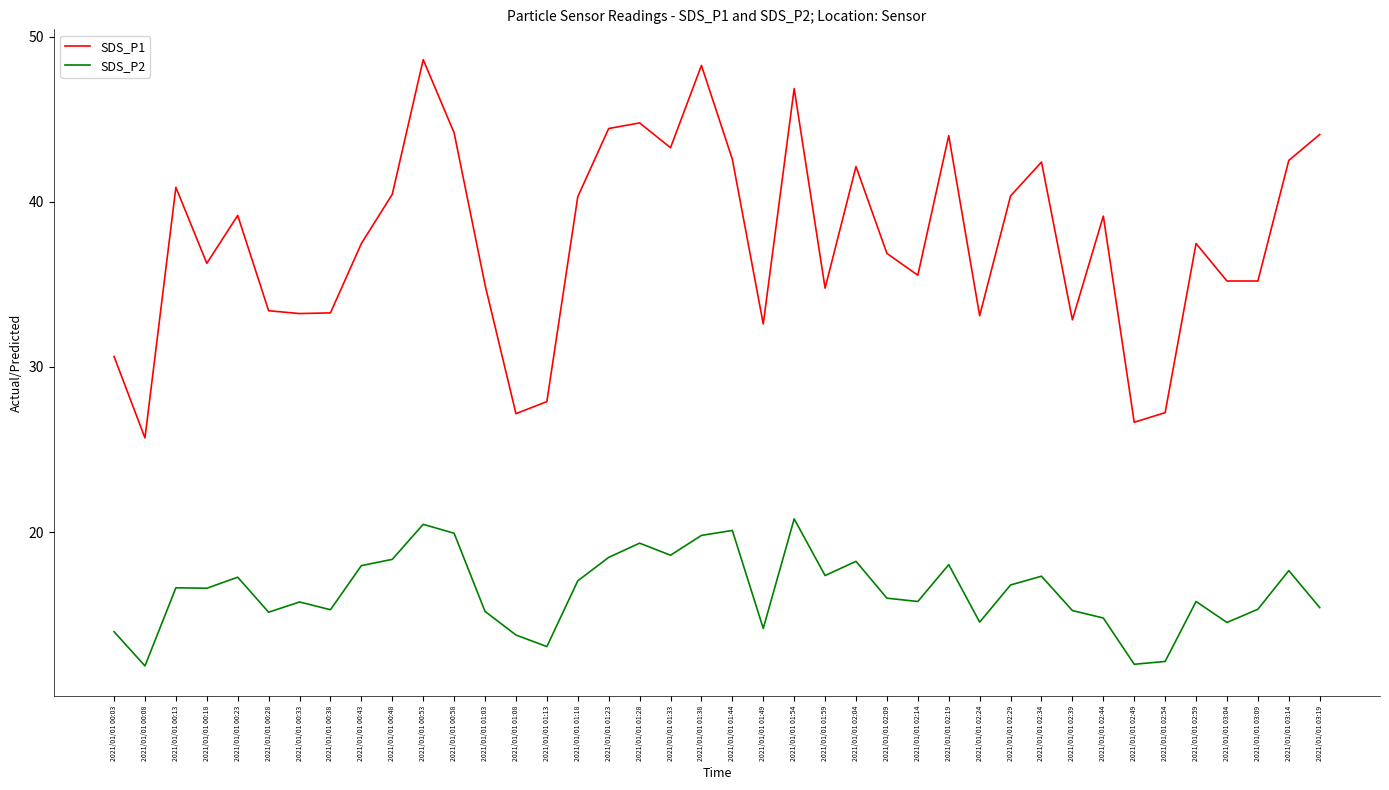

Rank the series by their average value, from lowest to highest.

SDS_P2, SDS_P1